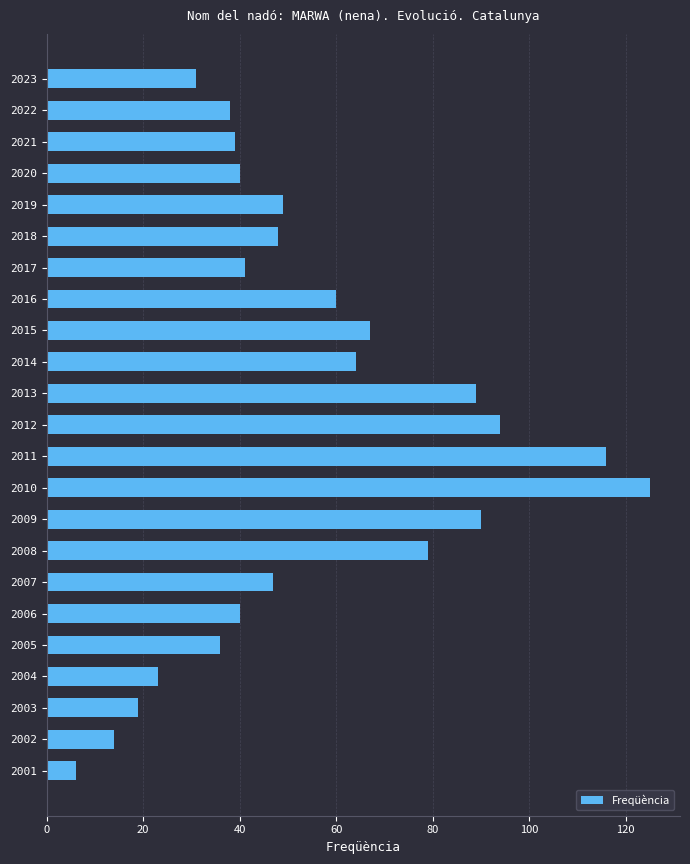

The value at 2018 is 77. True or false?

False